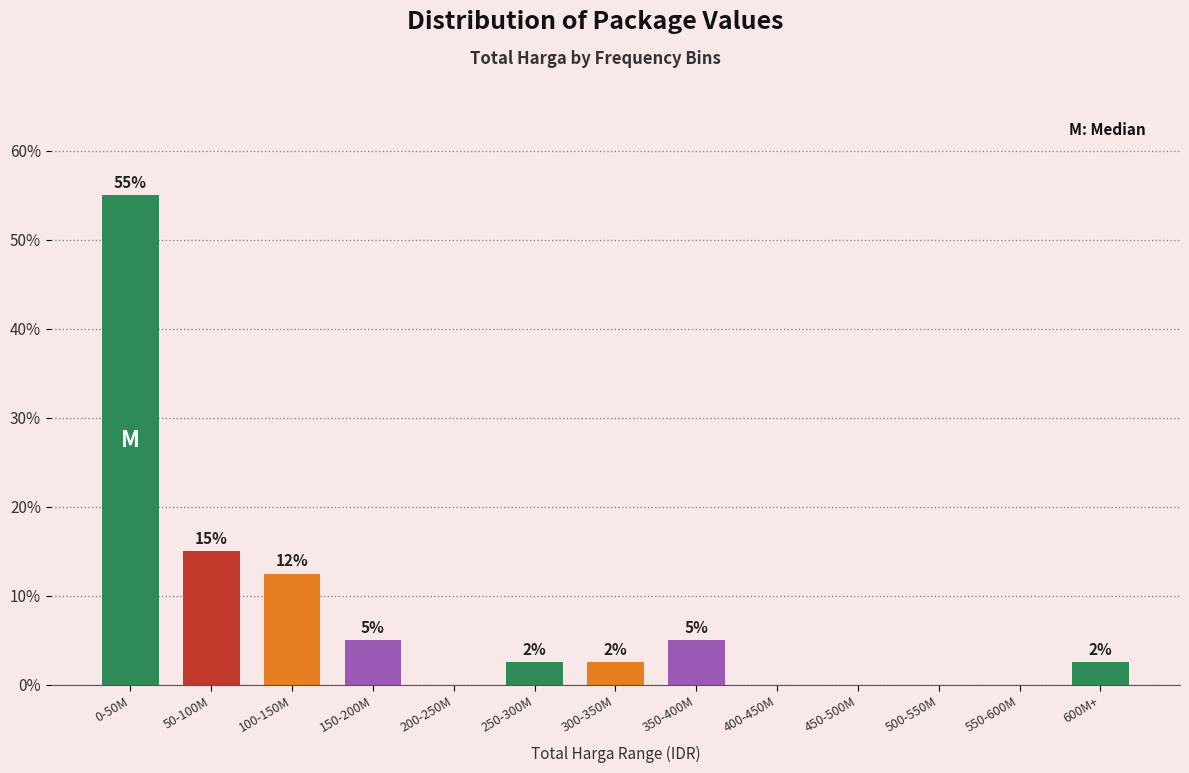

Which has a higher value, 550-600M or 600M+?

600M+